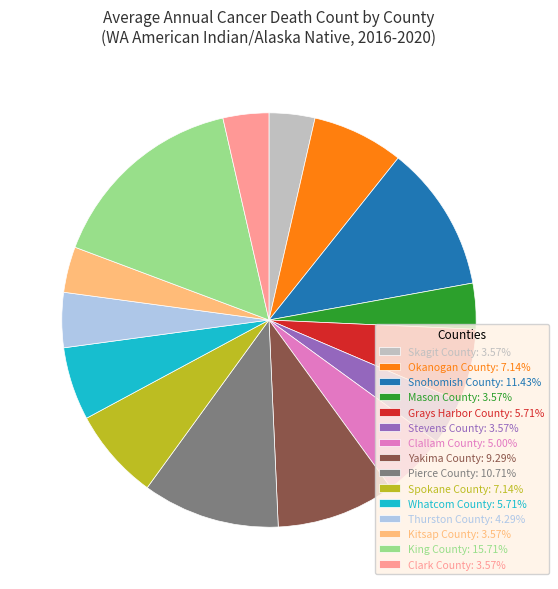

True or false: Spokane County accounts for 1% of the total.

False